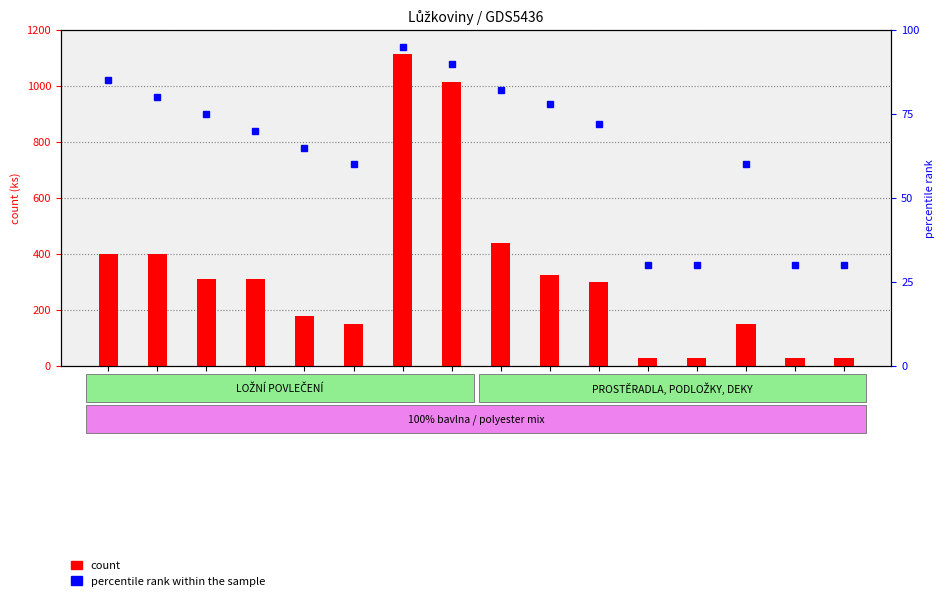

What value does the count series have at 2.?

400